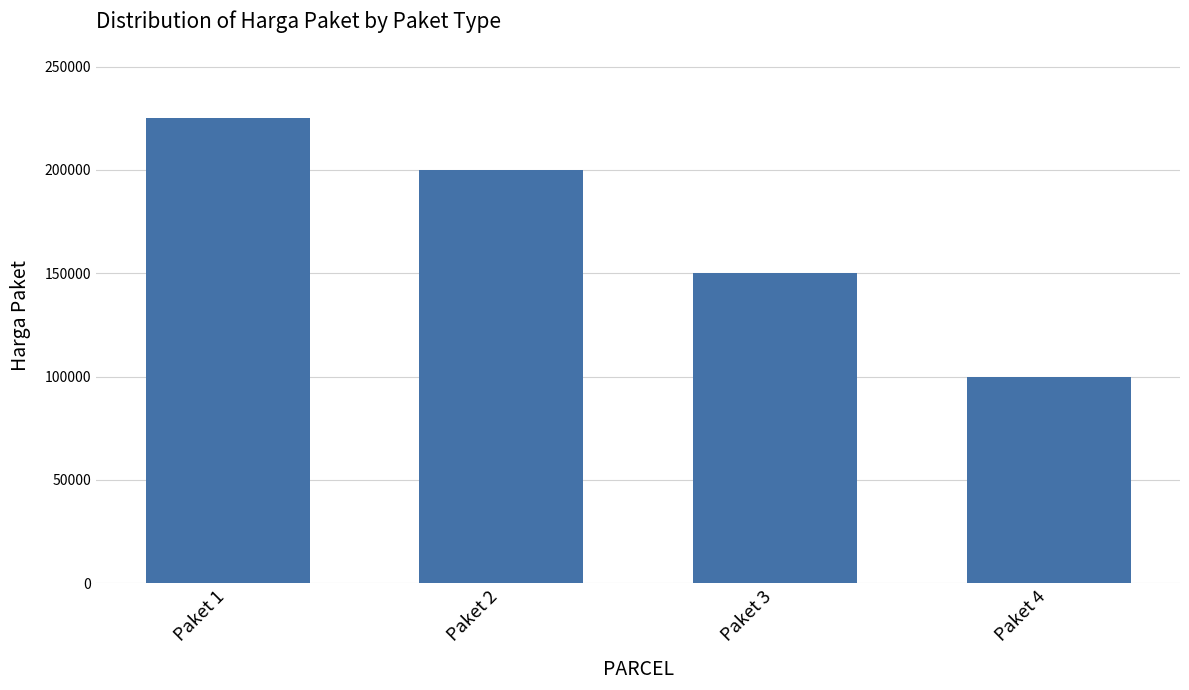

Reading left to right, extract all data points from this chart.

Paket 1=225000	Paket 2=200000	Paket 3=150000	Paket 4=100000